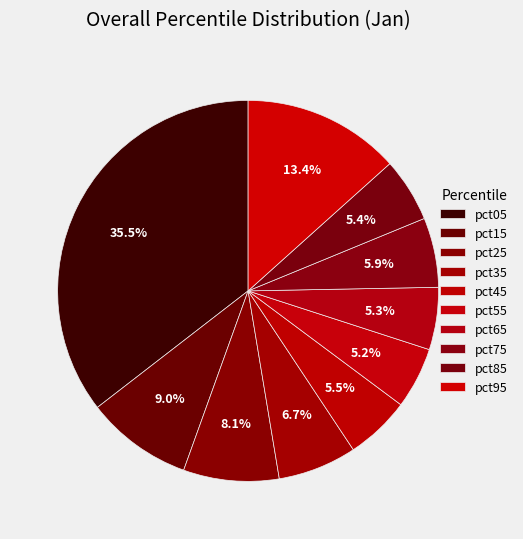

Count the number of slices in the pie.

10